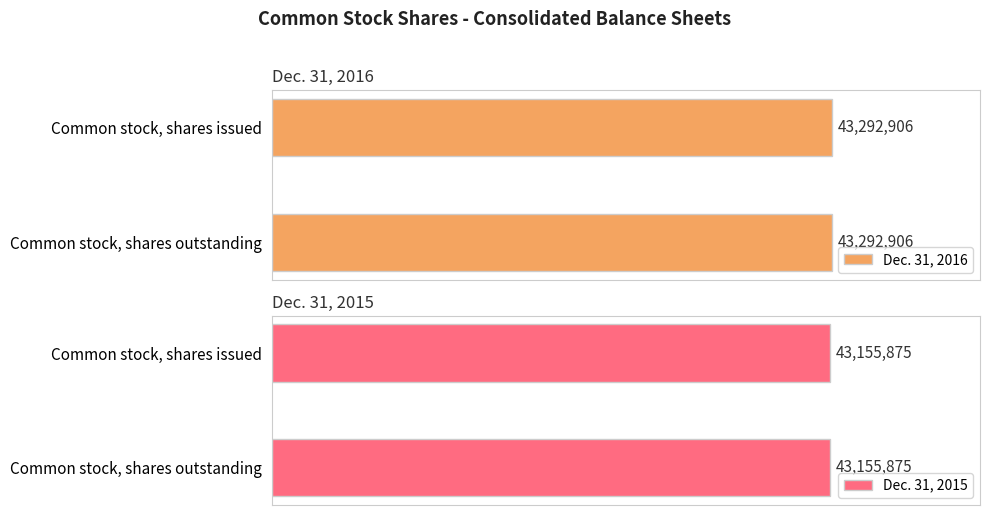

What is the spread (max minus min) of values at Common stock, shares issued?

137031